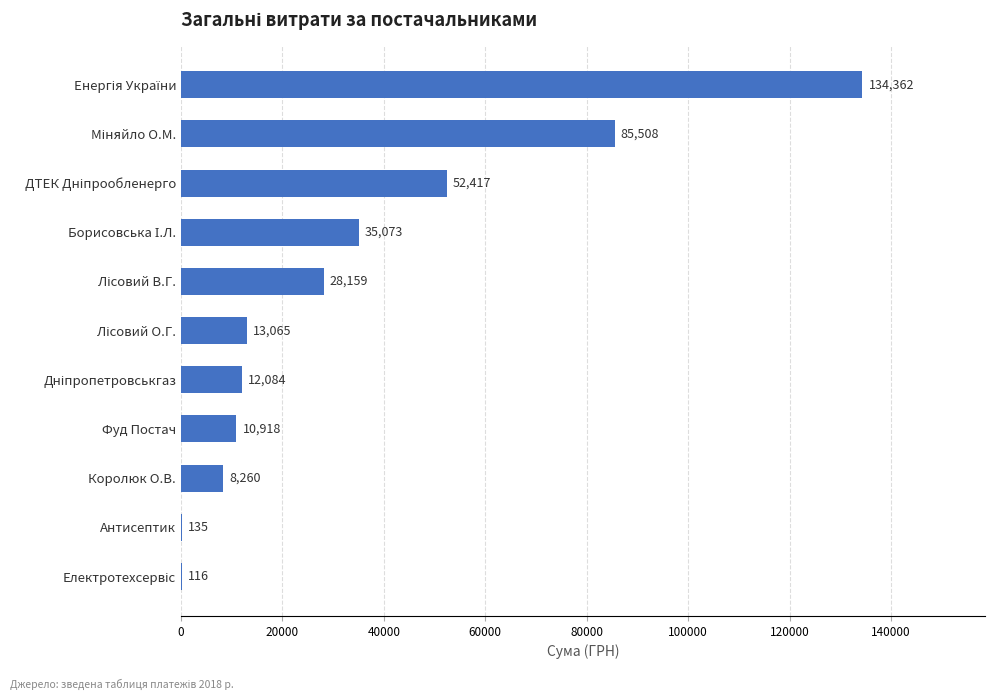

True or false: the data shows 13215.7 at Королюк О.В..

False